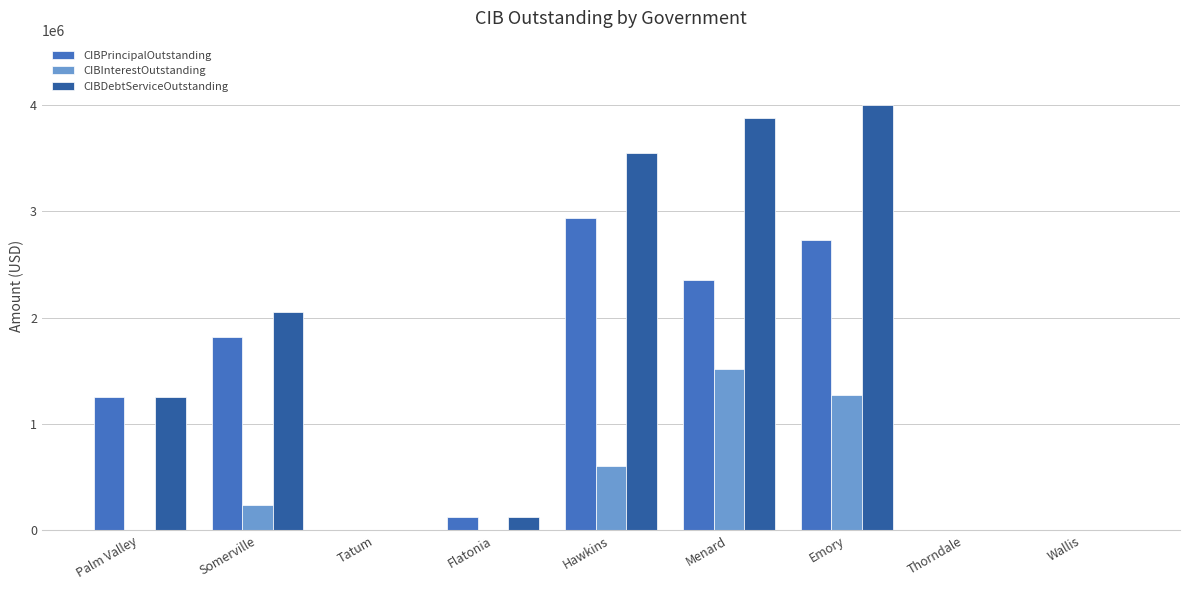

How many series are shown in this chart?

3